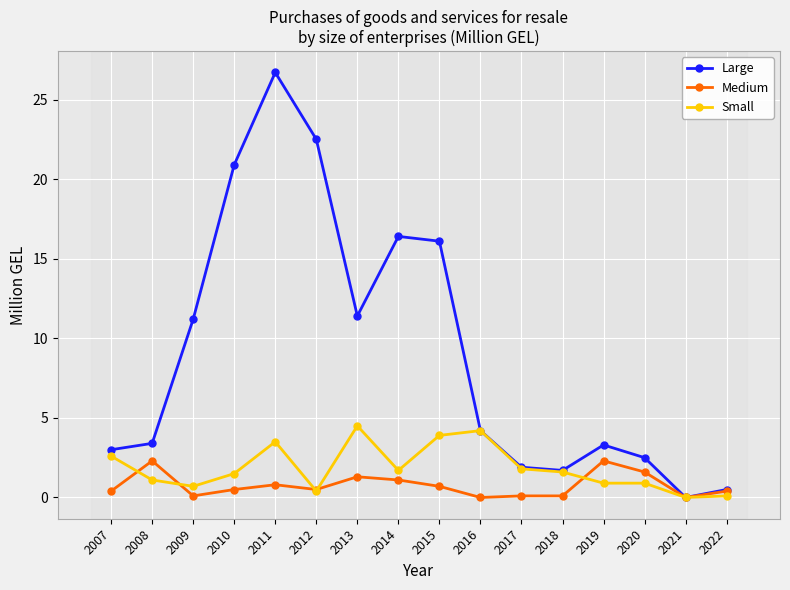

Where does the Large series first go above 4?

2009